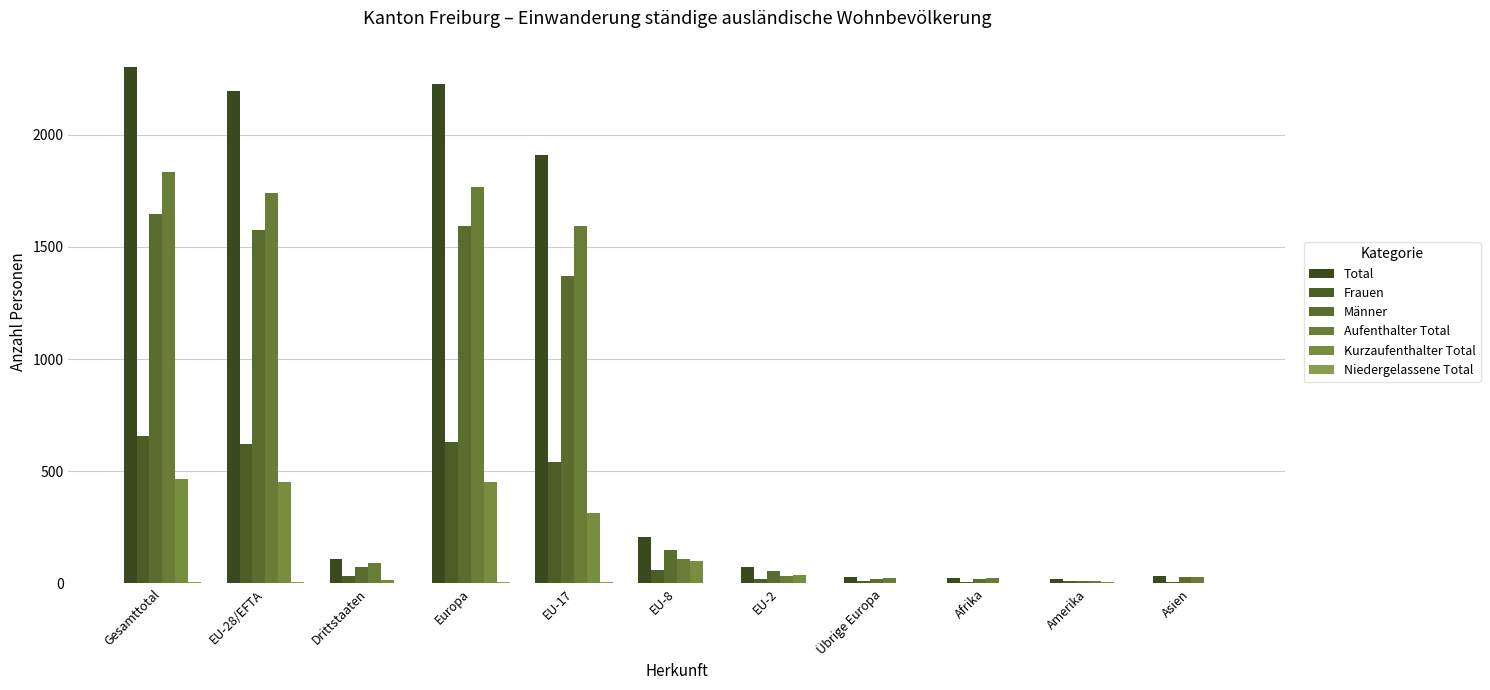

How many groups of bars are there?

11